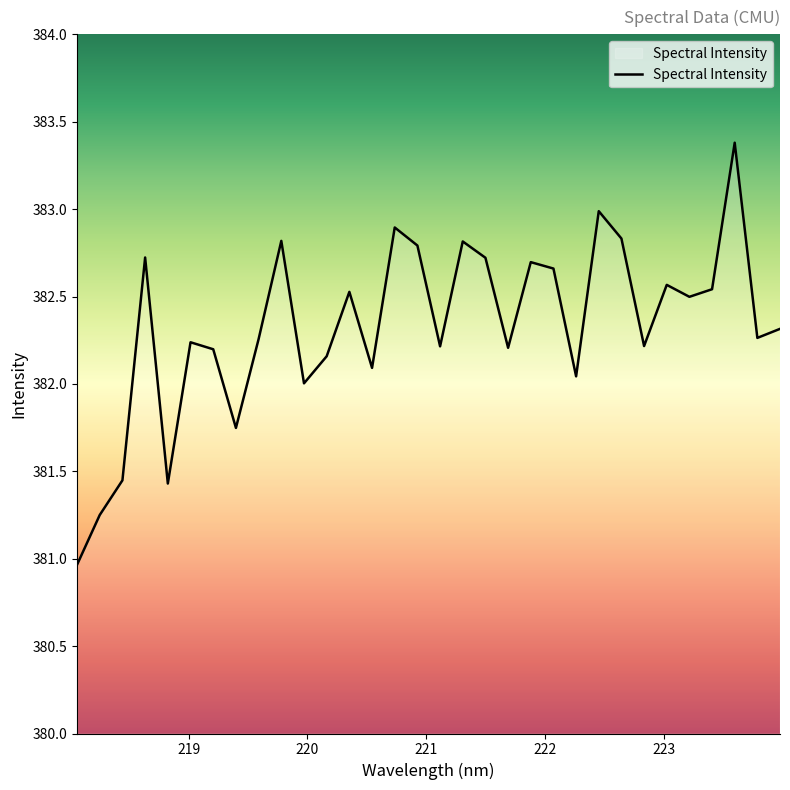

What is the minimum value shown in the chart?

381.0